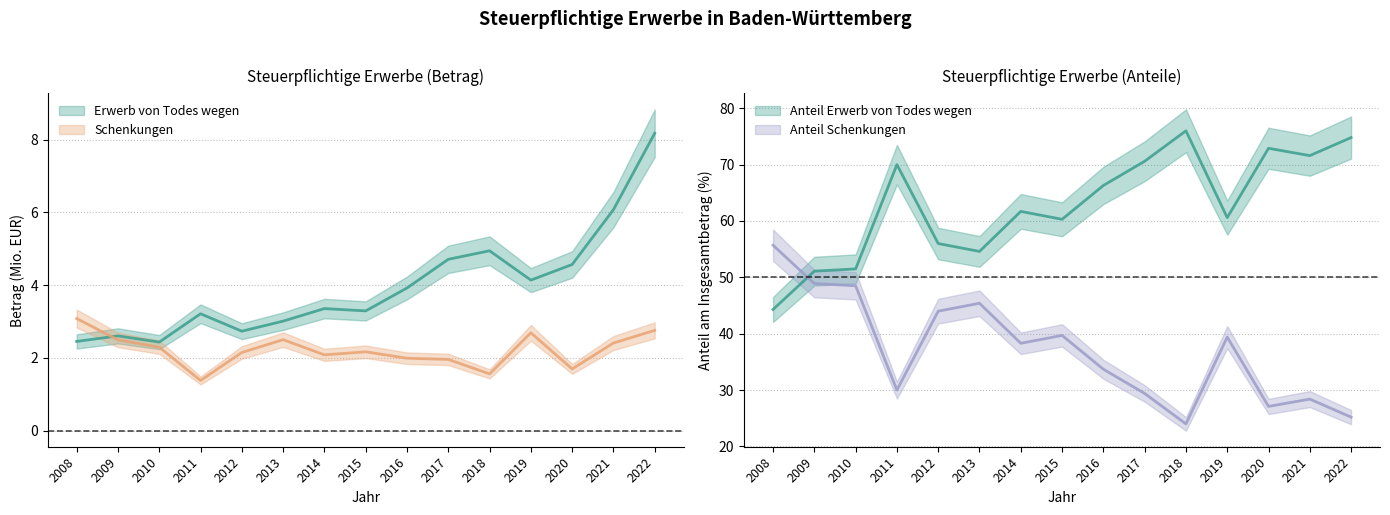

How many values in the Anteil Schenkungen (%) series are below 38?

7